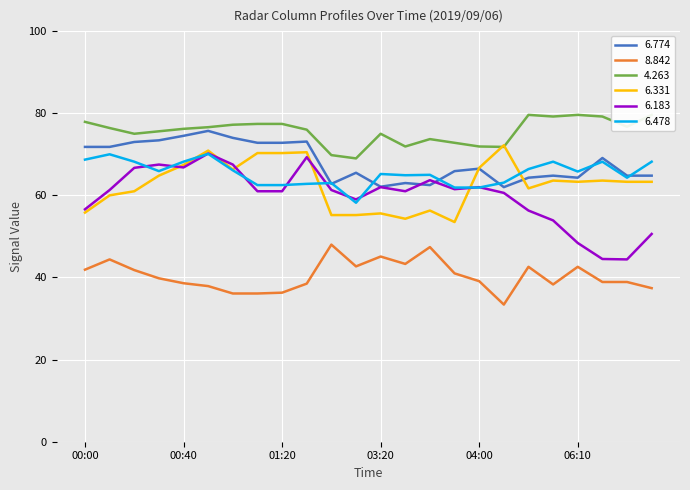

What is the value of the   4.263 point at the 17th from the left?

71.9